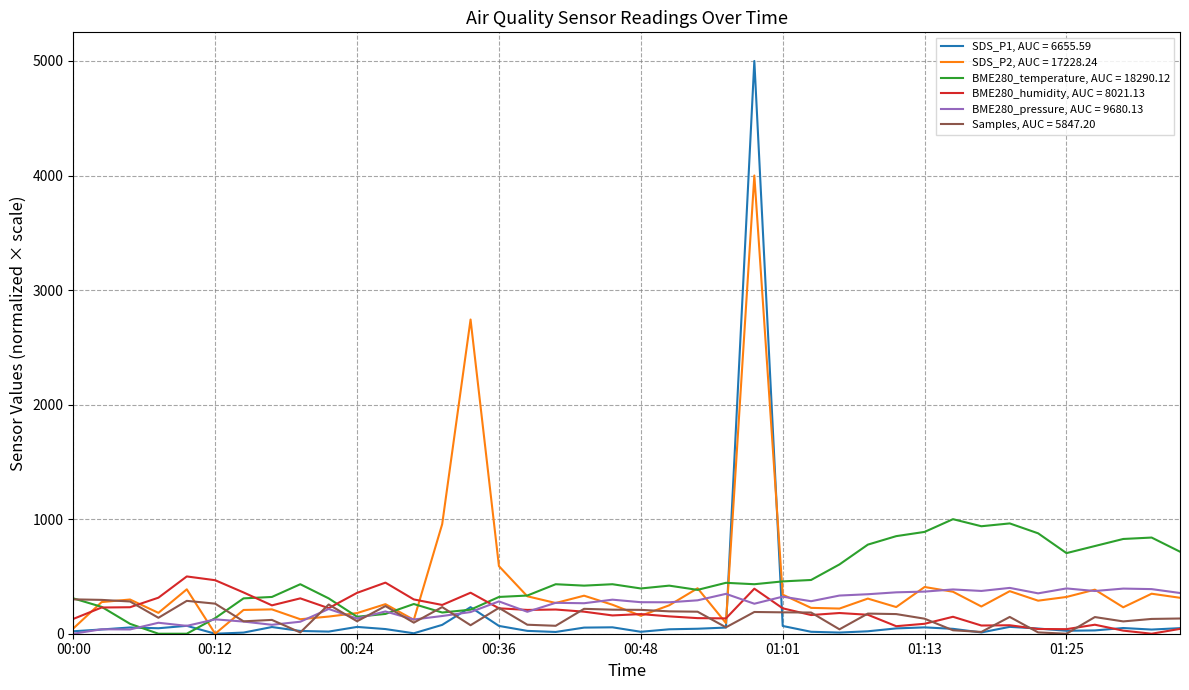

Rank the series by their maximum value, from lowest to highest.

Samples, AUC = 5847.20, BME280_pressure, AUC = 9680.13, BME280_humidity, AUC = 8021.13, BME280_temperature, AUC = 18290.12, SDS_P2, AUC = 17228.24, SDS_P1, AUC = 6655.59